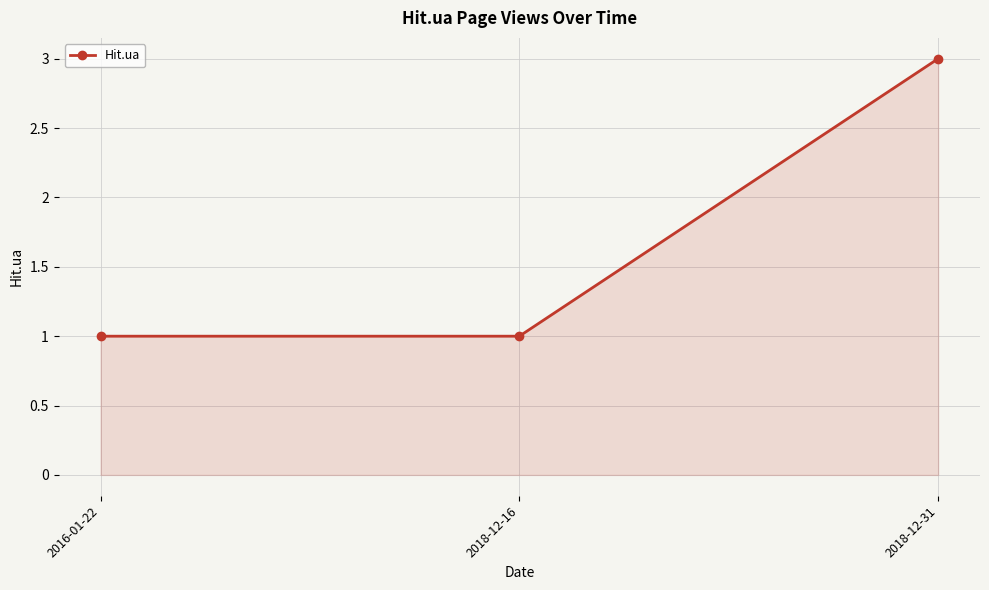

What is the value of the 3rd point from the left?

3